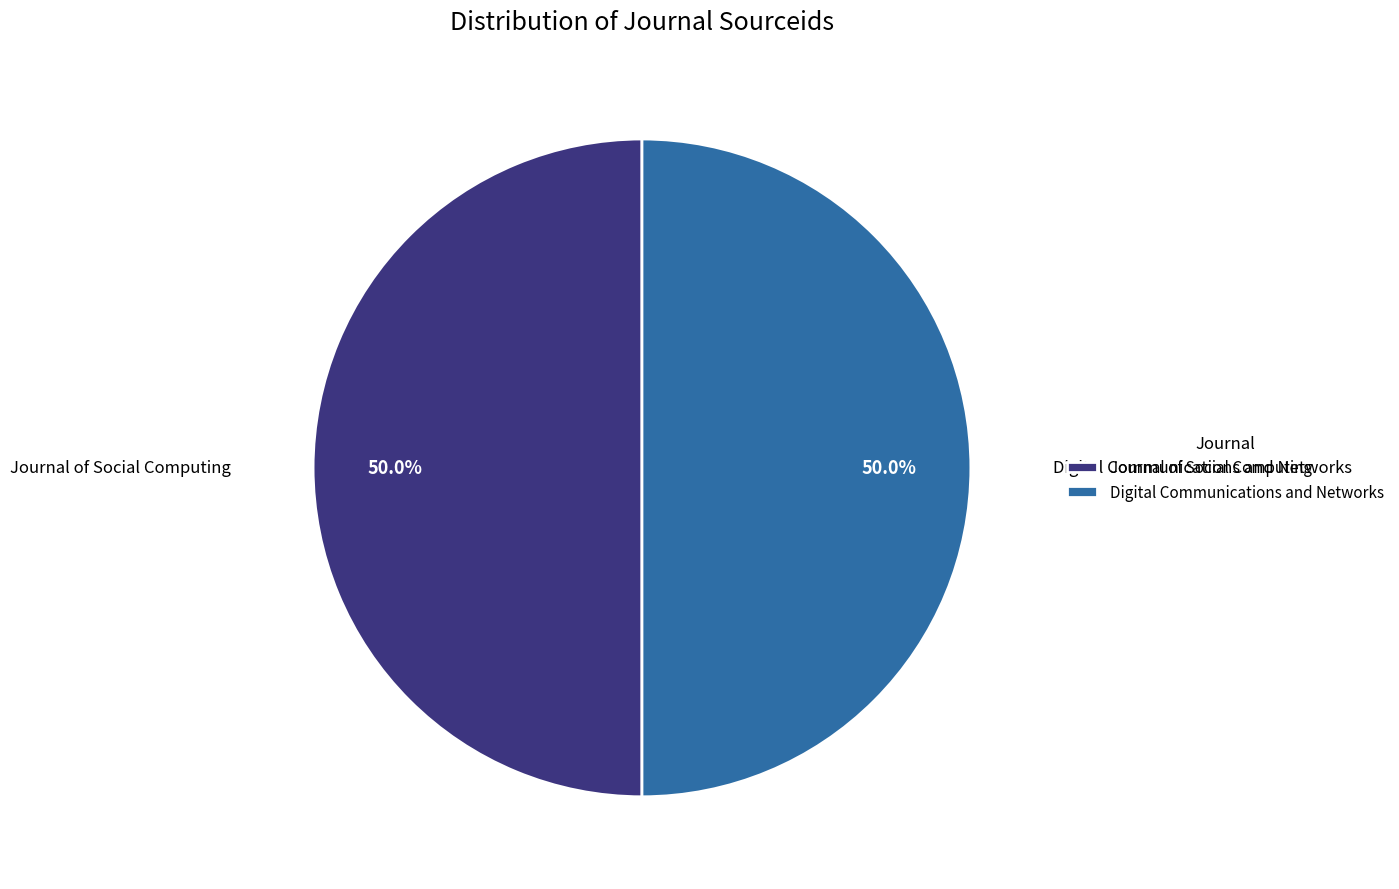

The Journal of Social Computing slice represents 50% of the pie. True or false?

True